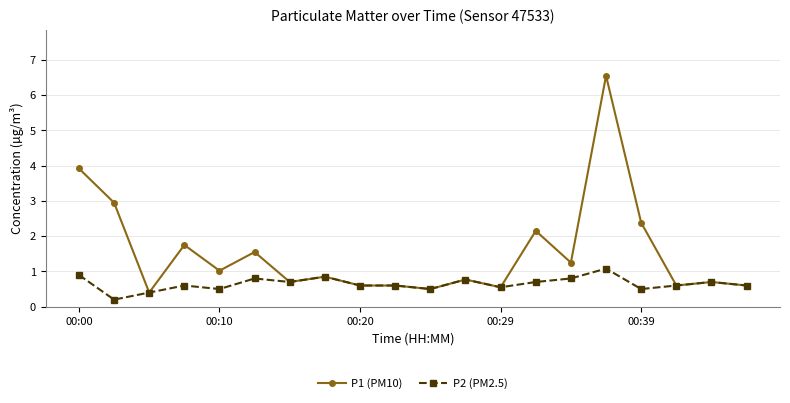

Which series has the largest total across all categories?

P1 (PM10)